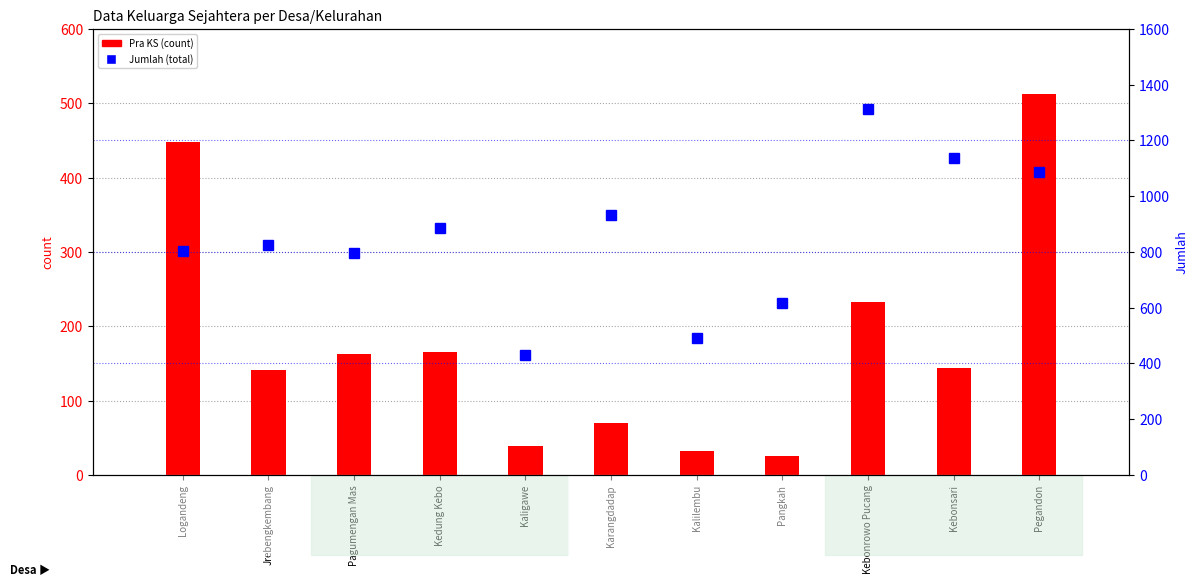

What is the difference between the Jumlah values at Kaligawe and Pagumengan Mas?

366